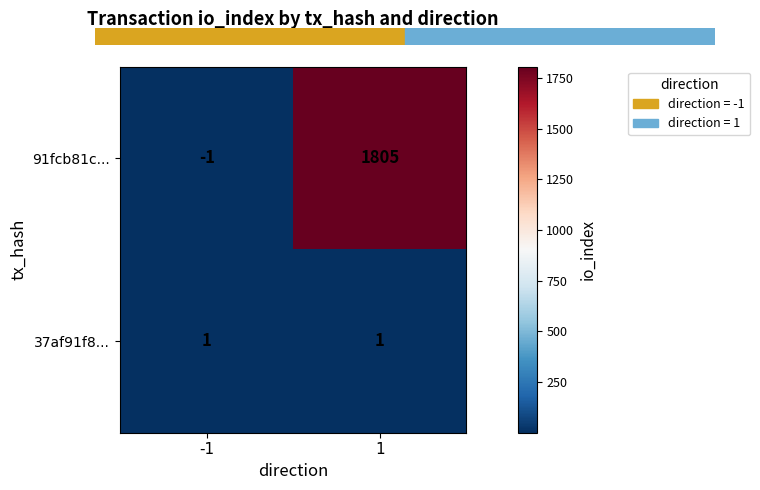

Reading left to right, what are all the values shown in this chart?

91fcb81c...: -1	1805
37af91f8...: 1	1